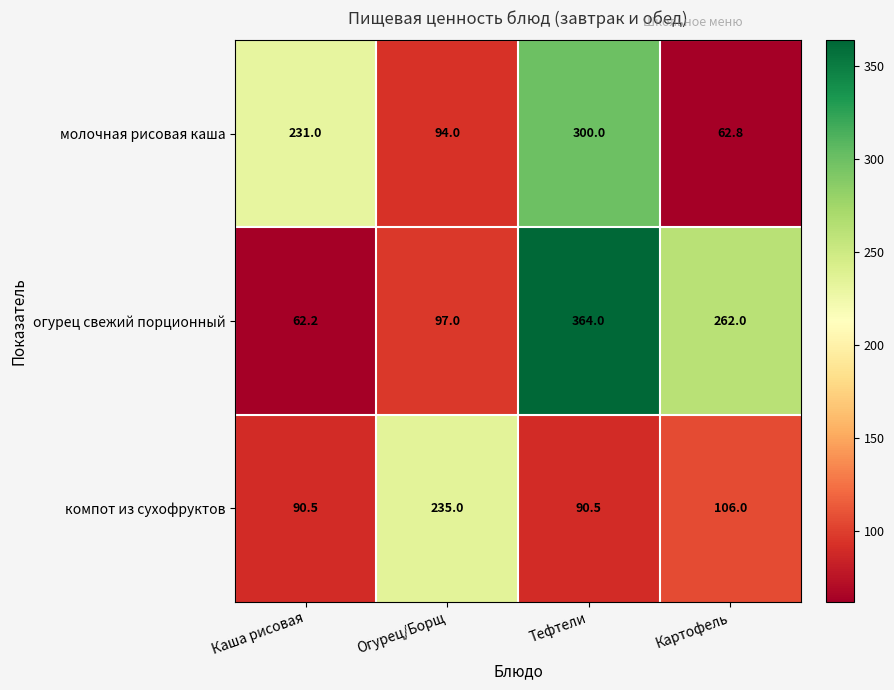

Which series has the largest total across all categories?

огурец свежий порционный